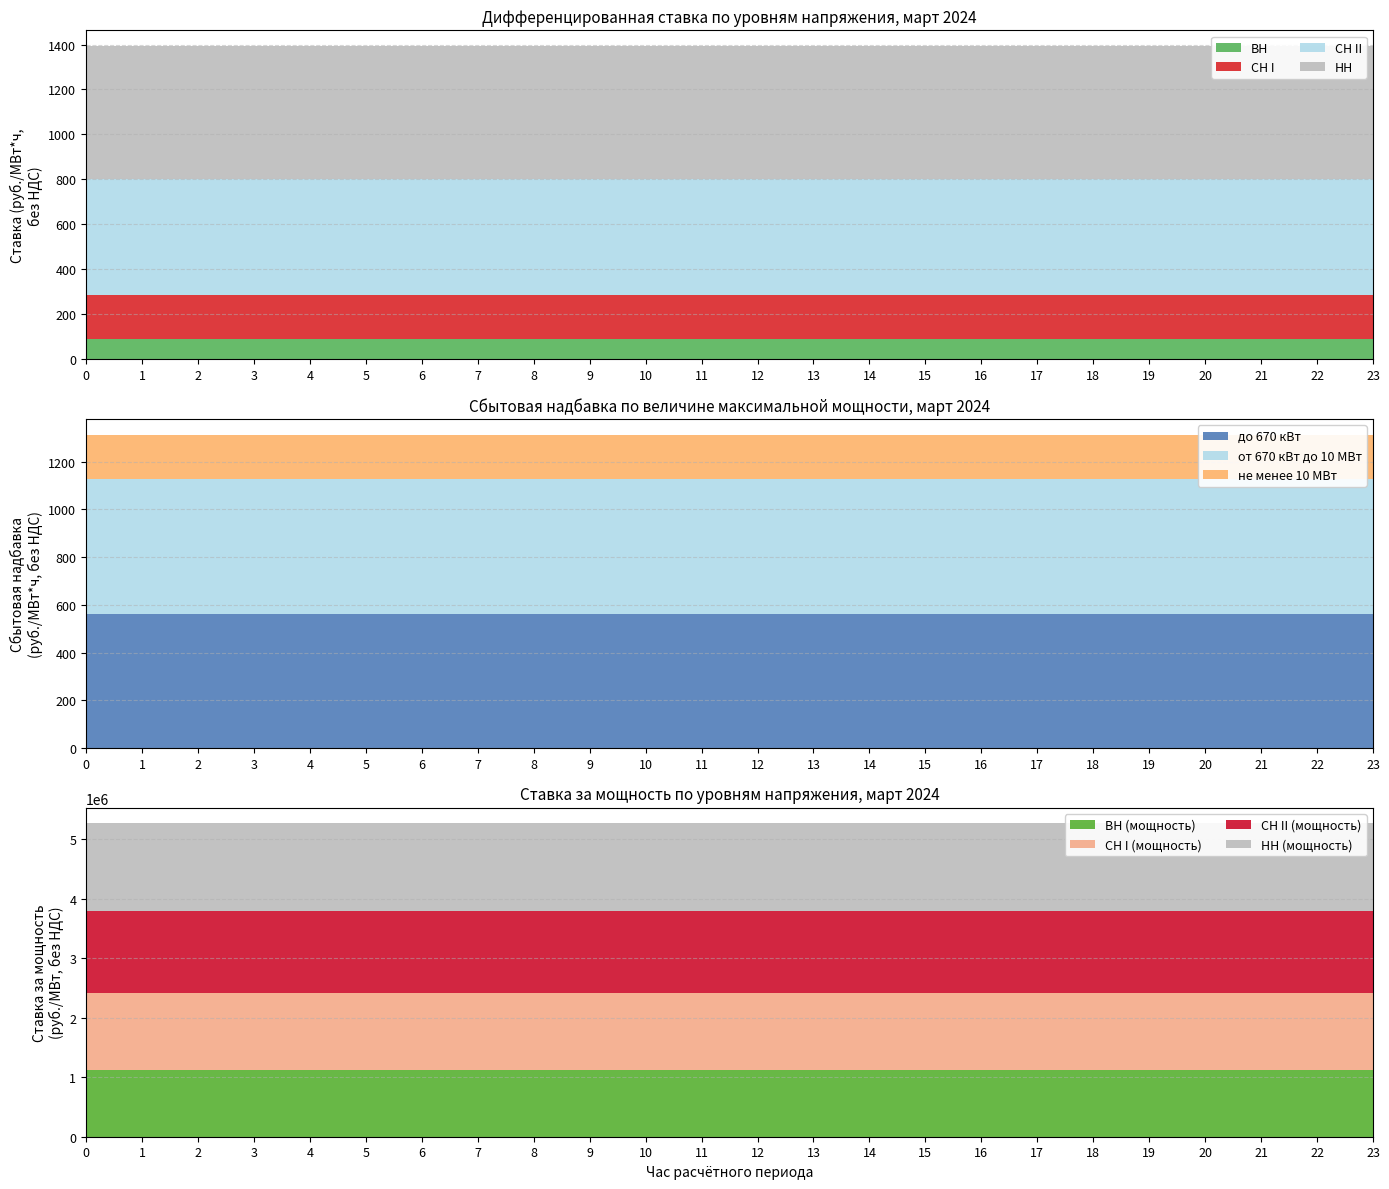

Reading right to left, extract all data points from this chart.

ВН: 23=91.0	22=91.0	21=91.0	20=91.0	19=91.0	18=91.0	17=91.0	16=91.0	15=91.0	14=91.0	13=91.0	12=91.0	11=91.0	10=91.0	9=91.0	8=91.0	7=91.0	6=91.0	5=91.0	4=91.0	3=91.0	2=91.0	1=91.0	0=91.0
СН I: 23=195.0	22=195.0	21=195.0	20=195.0	19=195.0	18=195.0	17=195.0	16=195.0	15=195.0	14=195.0	13=195.0	12=195.0	11=195.0	10=195.0	9=195.0	8=195.0	7=195.0	6=195.0	5=195.0	4=195.0	3=195.0	2=195.0	1=195.0	0=195.0
СН II: 23=516.7	22=516.7	21=516.7	20=516.7	19=516.7	18=516.7	17=516.7	16=516.7	15=516.7	14=516.7	13=516.7	12=516.7	11=516.7	10=516.7	9=516.7	8=516.7	7=516.7	6=516.7	5=516.7	4=516.7	3=516.7	2=516.7	1=516.7	0=516.7
НН: 23=590.7	22=590.7	21=590.7	20=590.7	19=590.7	18=590.7	17=590.7	16=590.7	15=590.7	14=590.7	13=590.7	12=590.7	11=590.7	10=590.7	9=590.7	8=590.7	7=590.7	6=590.7	5=590.7	4=590.7	3=590.7	2=590.7	1=590.7	0=590.7